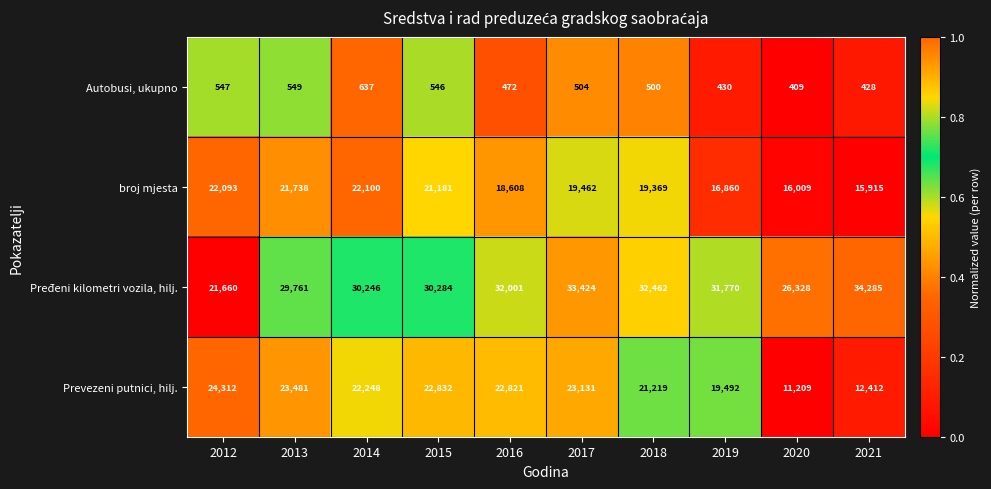

The value of Pređeni kilometri vozila, hilj. at 2018 is 7305. True or false?

False